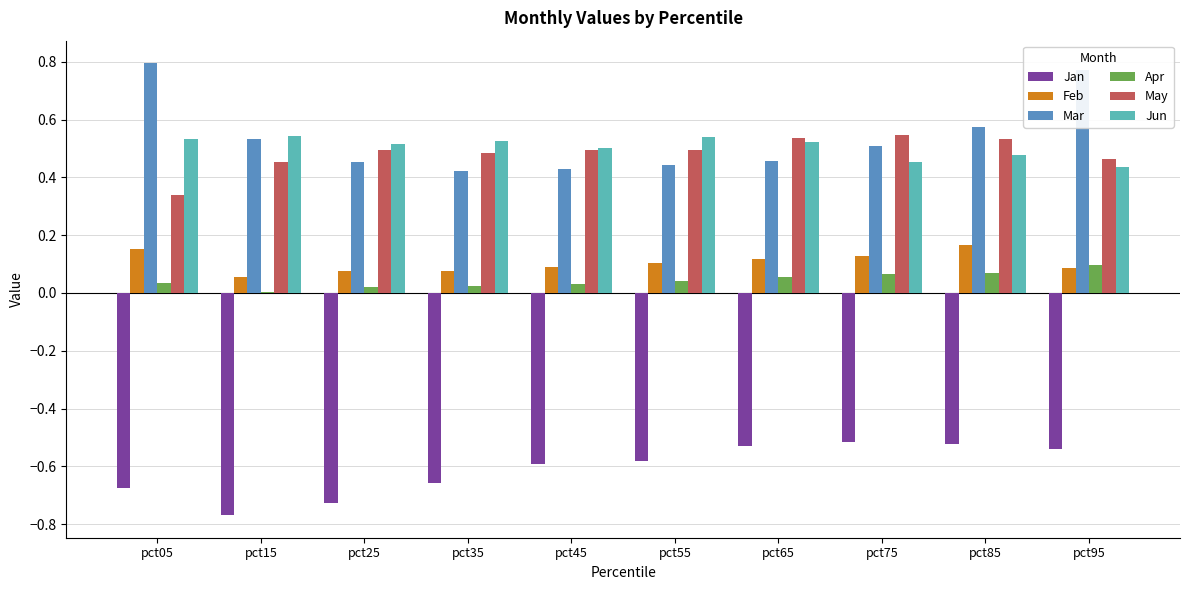

True or false: Feb has a value of 0.1 at pct35.

True